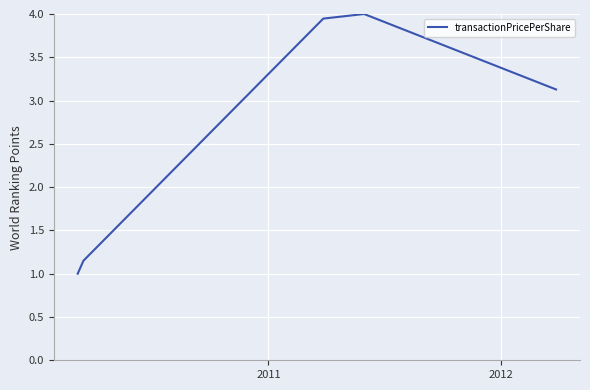

What is the minimum value shown in the chart?

1.0